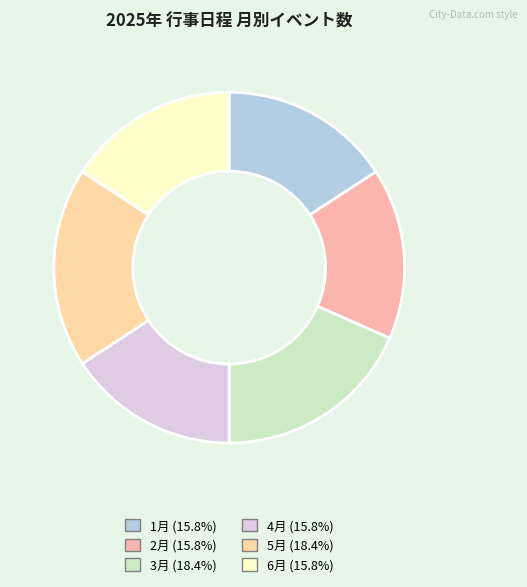

What is the smallest slice in the pie chart?

1月